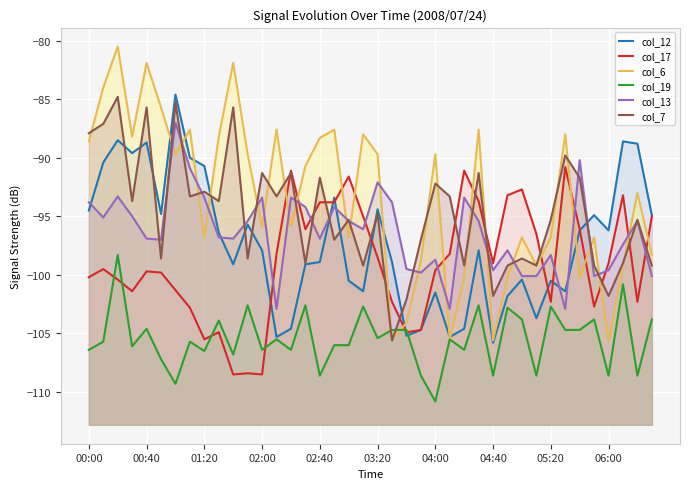

How many values in the col_6 series are below -90?

21